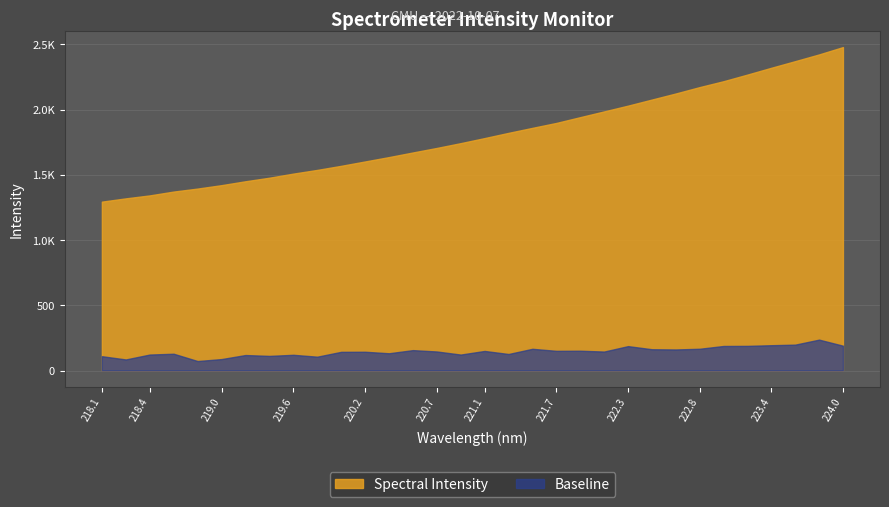

Rank the categories by value from highest to lowest.

223.9802, 223.7895, 223.5987, 223.408, 223.2172, 223.0264, 222.8355, 222.6447, 222.4538, 222.263, 222.0721, 221.8812, 221.6902, 221.4993, 221.3083, 221.1174, 220.9264, 220.7354, 220.5444, 220.3533, 220.1623, 219.9712, 219.7801, 219.589, 219.3979, 219.2067, 219.0156, 218.8244, 218.6332, 218.442, 218.2508, 218.0596